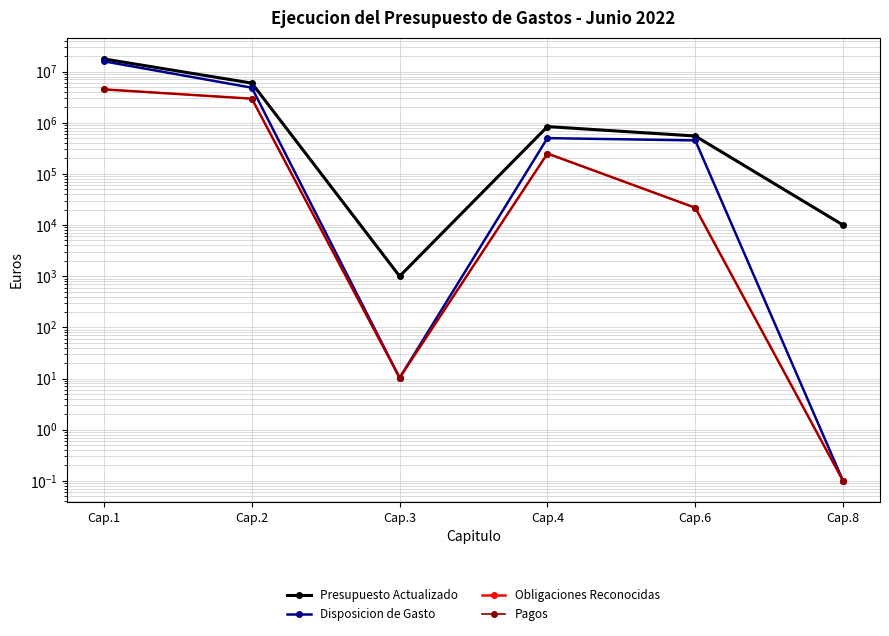

Does the chart have visible grid lines?

Yes